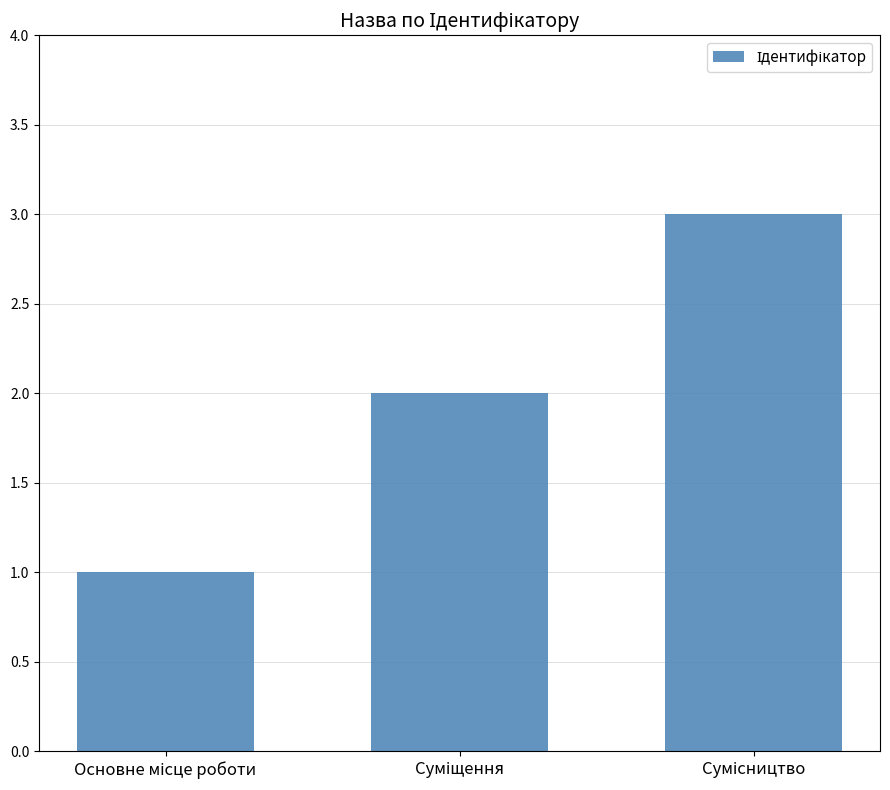

What is the maximum value shown in the chart?

3